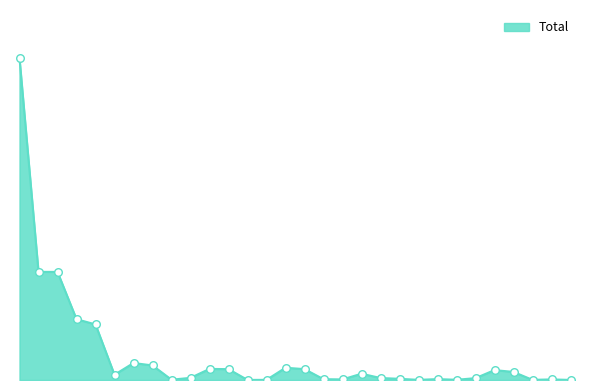

Is this an area chart (filled region under the line)?

Yes